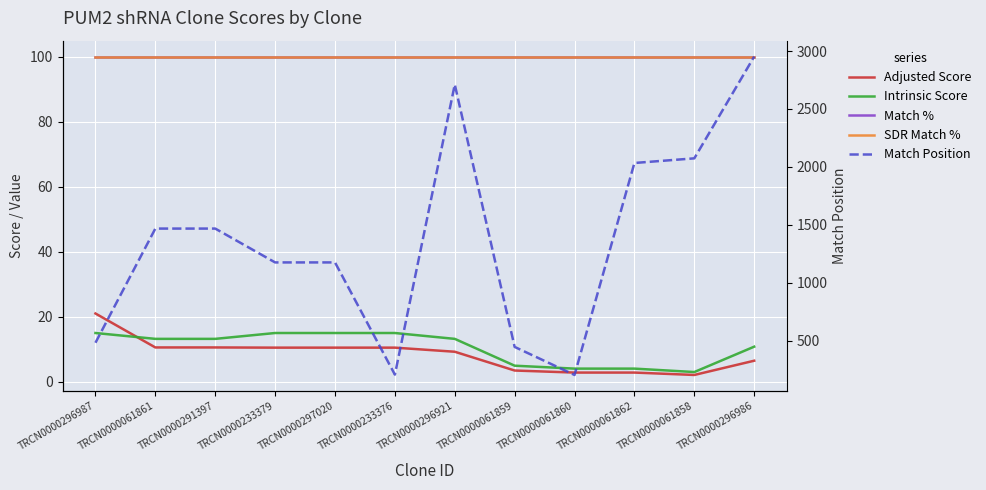

What is the difference between the second highest and minimum values in the Match Position series?

2506.0